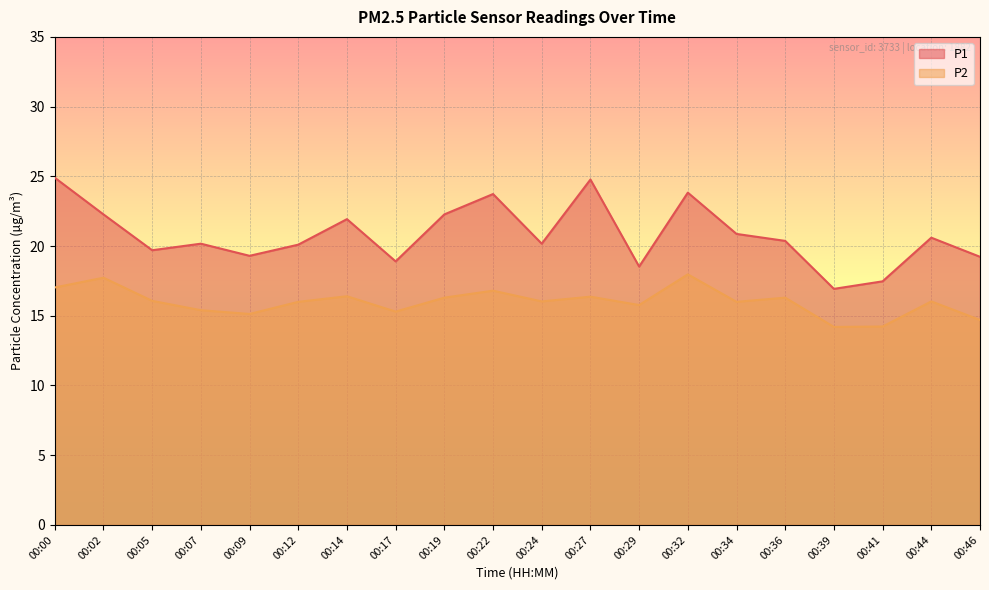

What is the value of the P2 point at the 6th from the left?

16.0